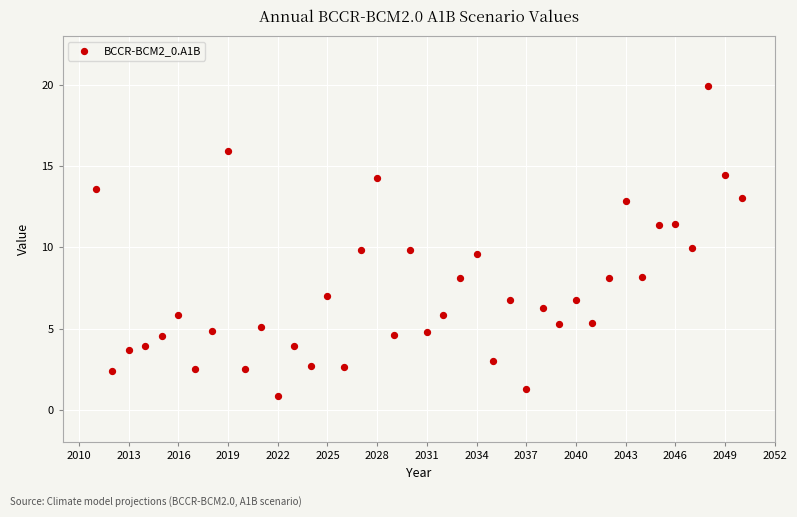

What is the range of X values (max minus min)?

39.0